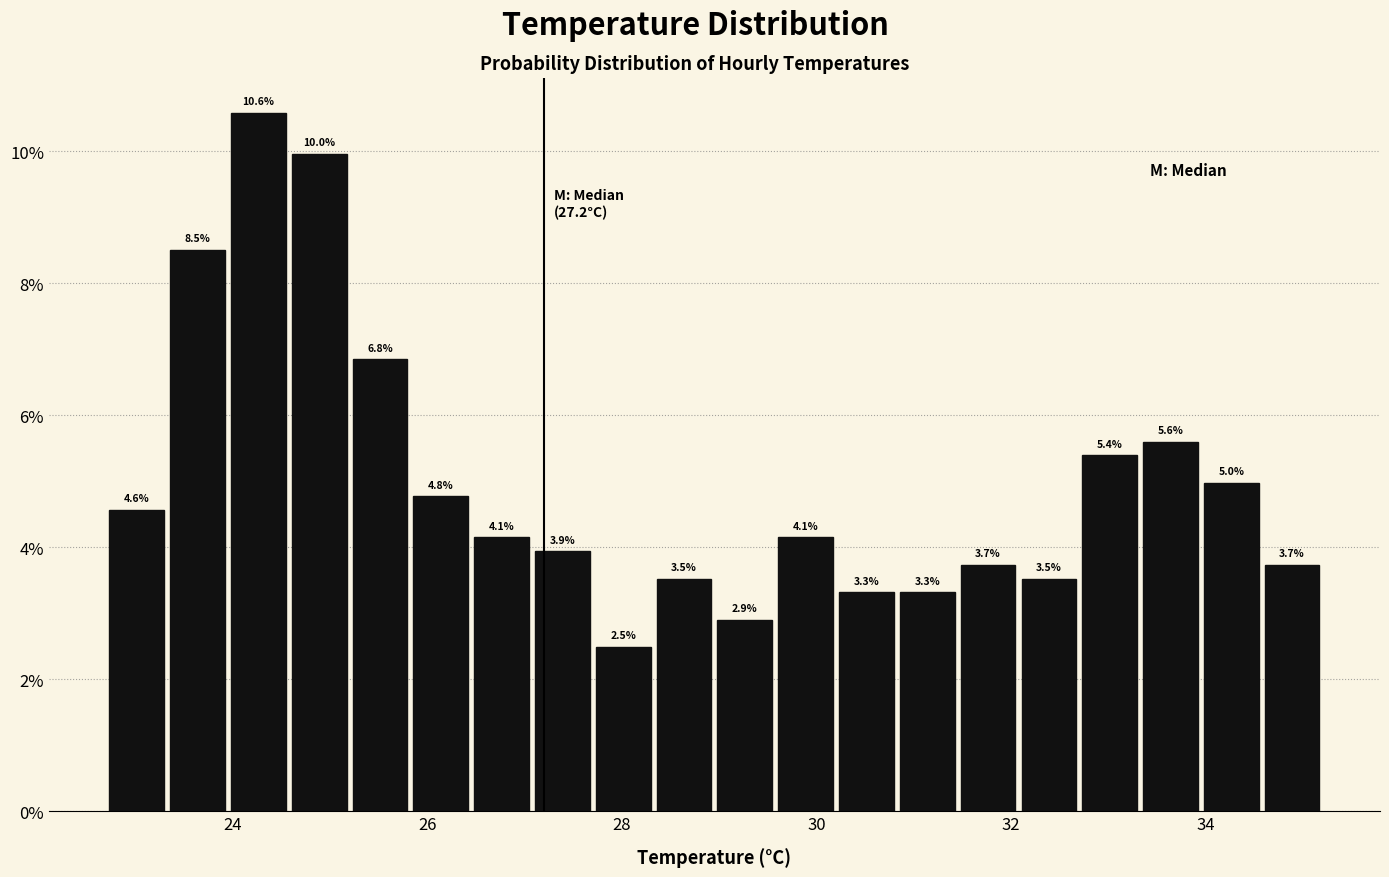

Around what value on the x-axis is the tallest bar? Give the approximate position of its centre, as read against the axis.

24.2